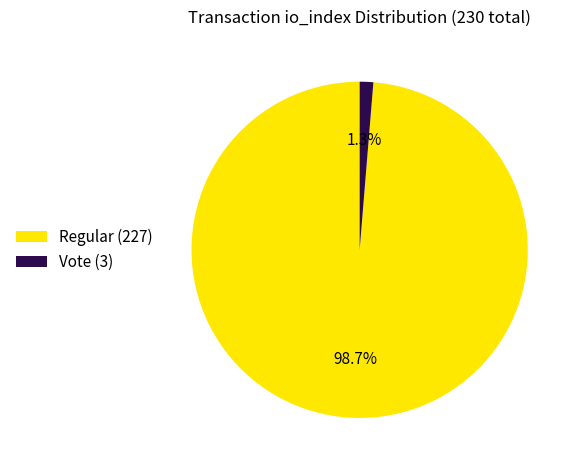

Between Regular (227) and Vote (3), which is larger?

Regular (227)